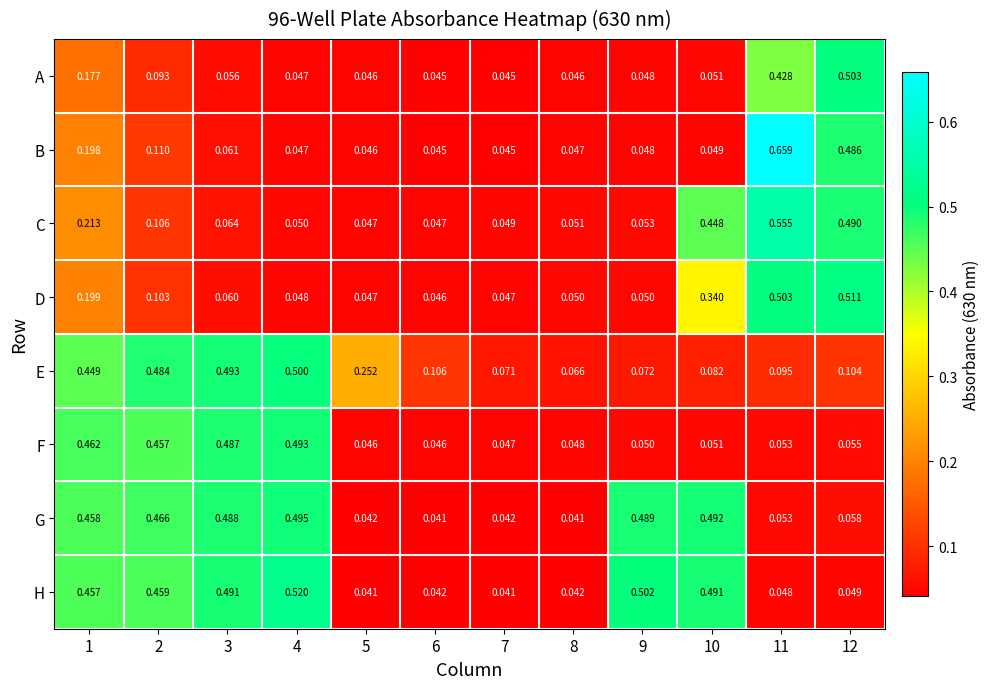

How many categories are shown in the chart?

12